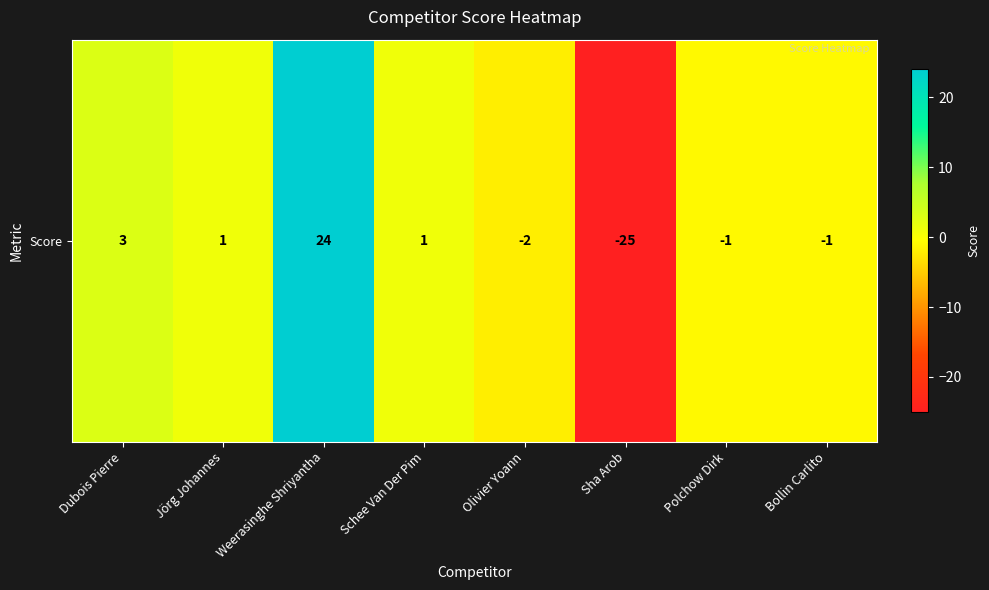

What is the difference between the maximum and second lowest values?

26